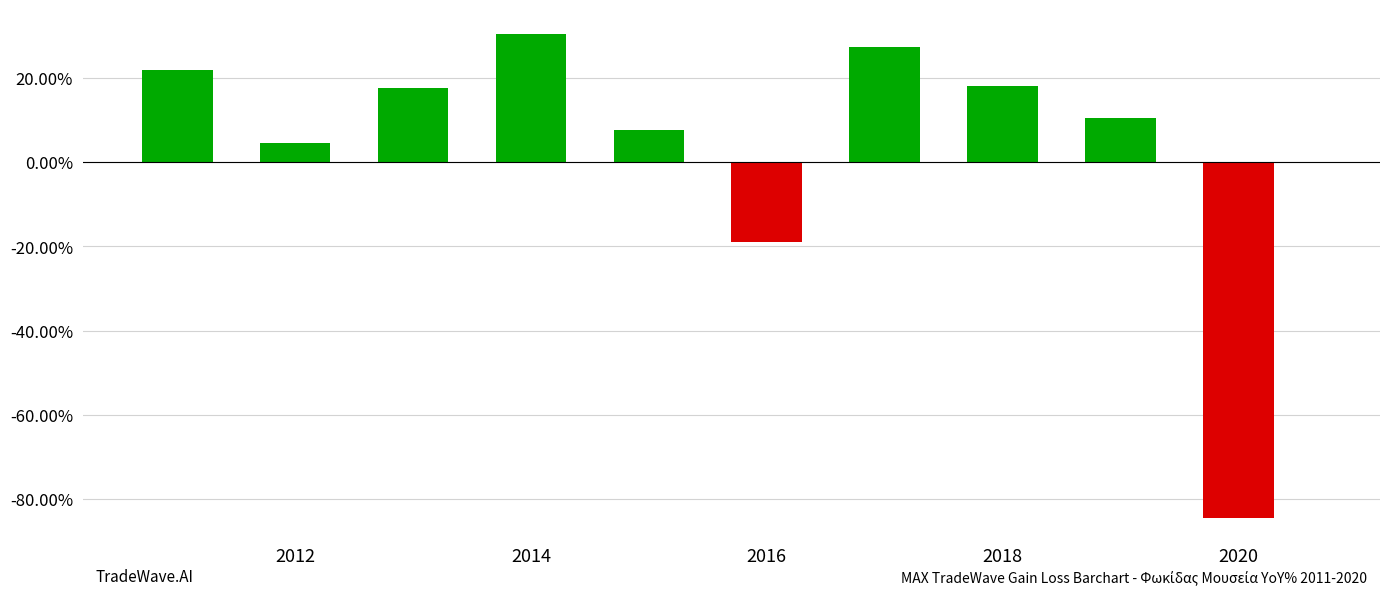

What is the maximum value shown in the chart?

30.5